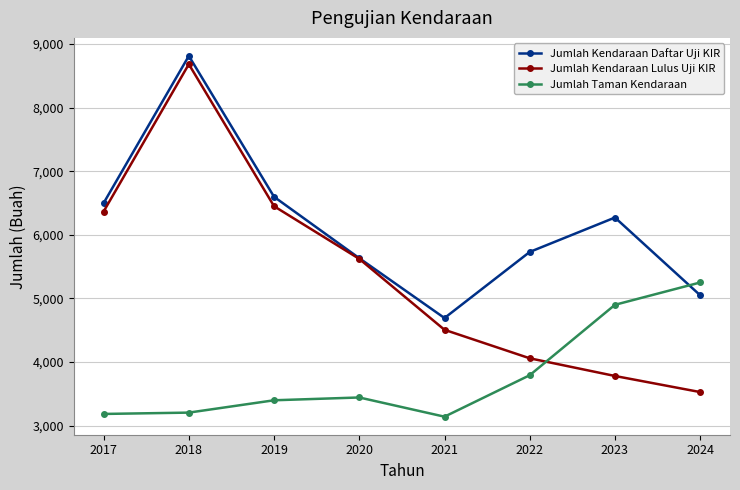

What is the greatest value displayed?

8812